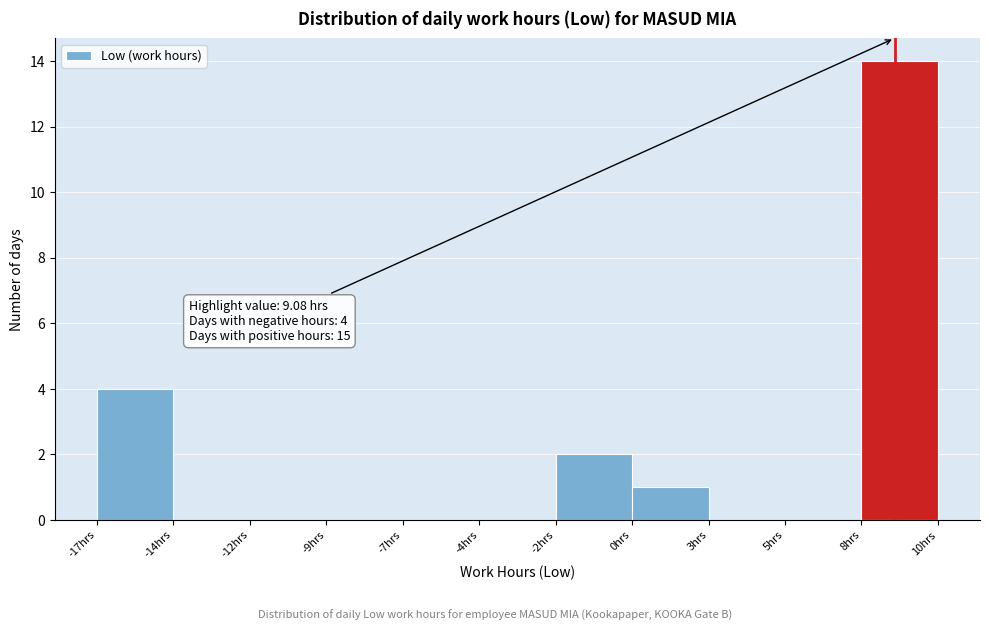

Reading left to right, transcribe all the data shown in this chart.

-17hrs=4	-14hrs=0	-12hrs=0	-9hrs=0	-7hrs=0	-4hrs=0	-2hrs=2	0hrs=1	3hrs=0	5hrs=0	8hrs=14